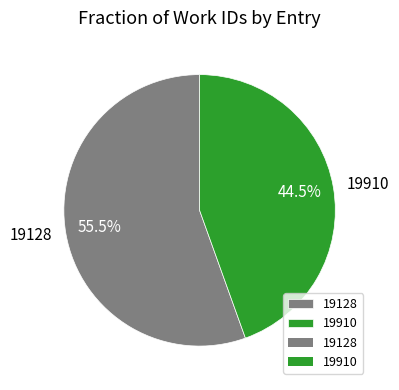

What is the largest slice in the pie chart?

19128